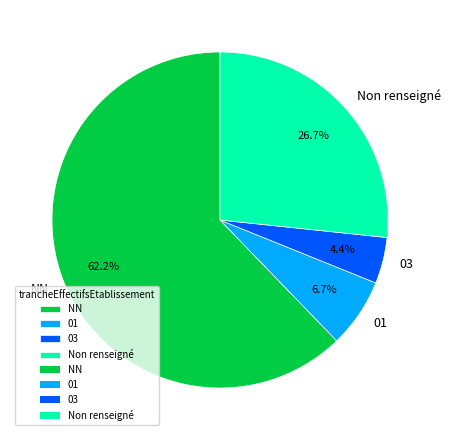

What is the smallest slice in the pie chart?

03